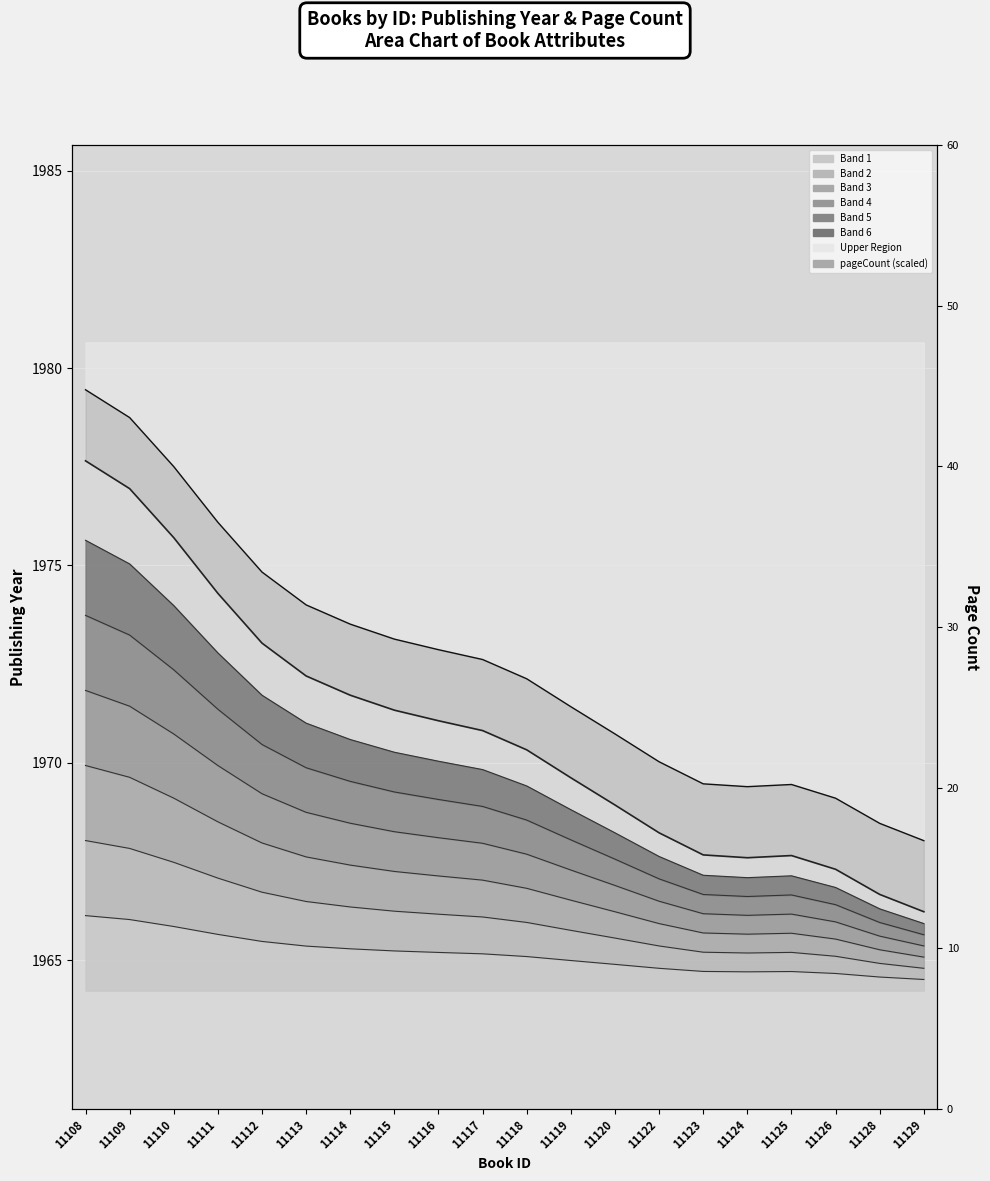

Reading left to right, transcribe all the data shown in this chart.

publishingYear: 11108=1977.7	11109=1976.9	11110=1975.7	11111=1974.3	11112=1973.0	11113=1972.2	11114=1971.7	11115=1971.3	11116=1971.1	11117=1970.8	11118=1970.3	11119=1969.6	11120=1968.9	11122=1968.2	11123=1967.7	11124=1967.6	11125=1967.7	11126=1967.3	11128=1966.7	11129=1966.2
pageCount line: 11108=1979.5	11109=1978.7	11110=1977.5	11111=1976.1	11112=1974.8	11113=1974.0	11114=1973.5	11115=1973.1	11116=1972.9	11117=1972.6	11118=1972.1	11119=1971.4	11120=1970.7	11122=1970.0	11123=1969.5	11124=1969.4	11125=1969.5	11126=1969.1	11128=1968.5	11129=1968.0